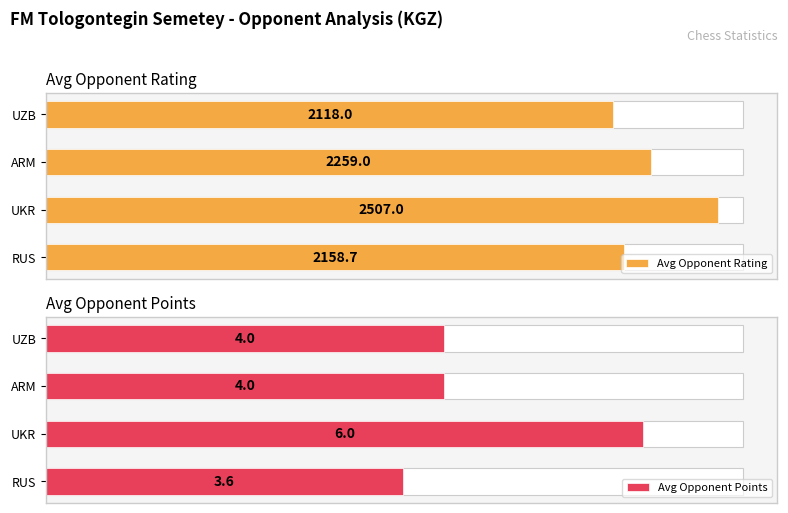

At how many categories does at least one series exceed 2274?

1